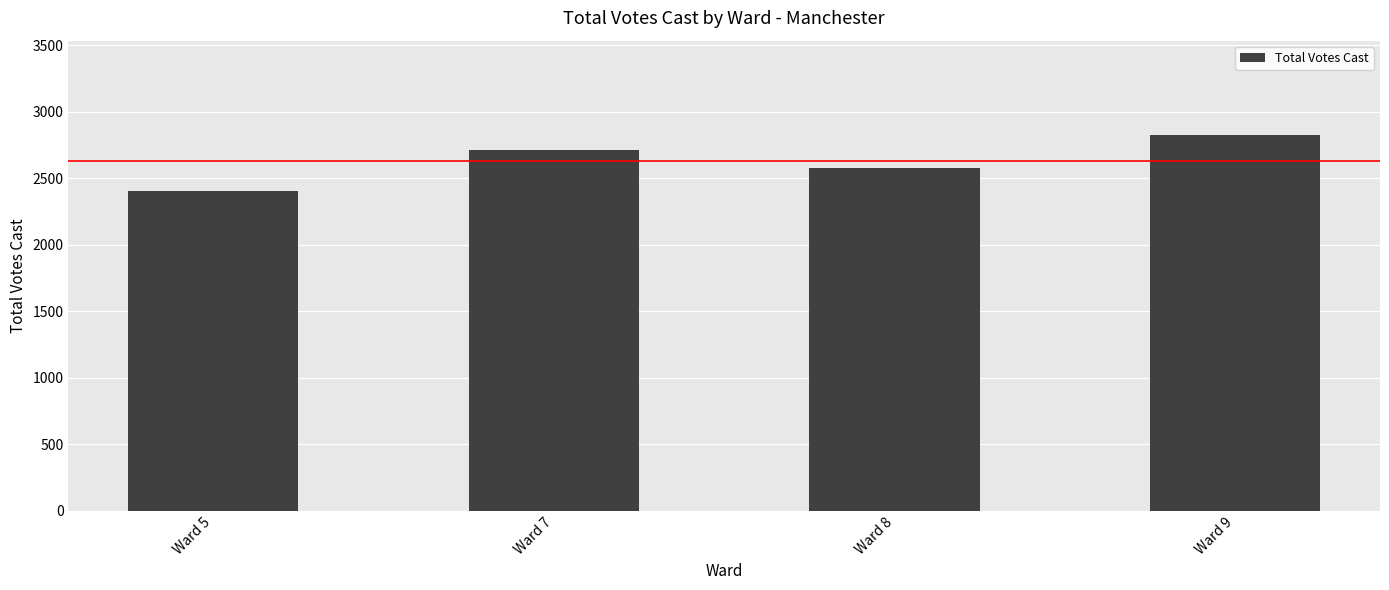

At which category does the chart reach its peak across all series?

Ward 9